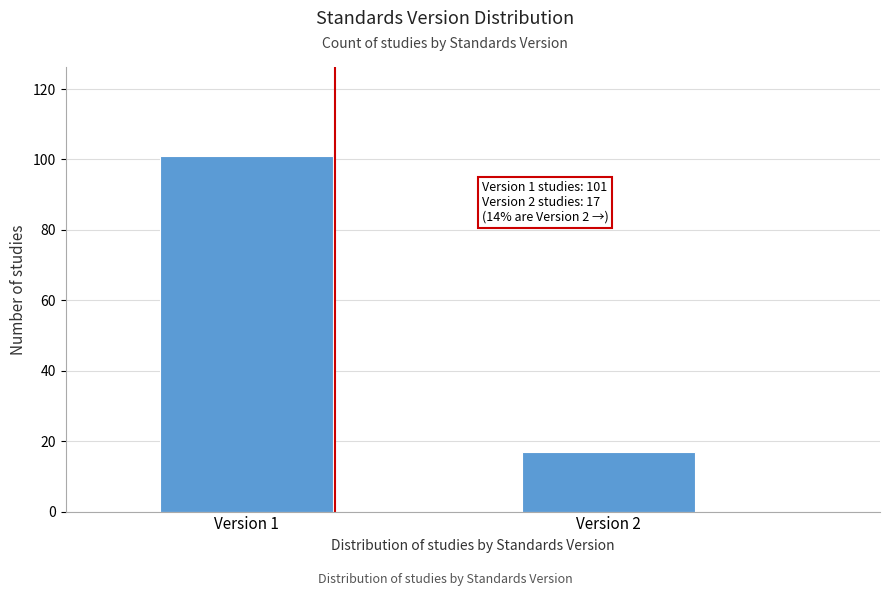

Reading right to left, transcribe all the data shown in this chart.

17	101